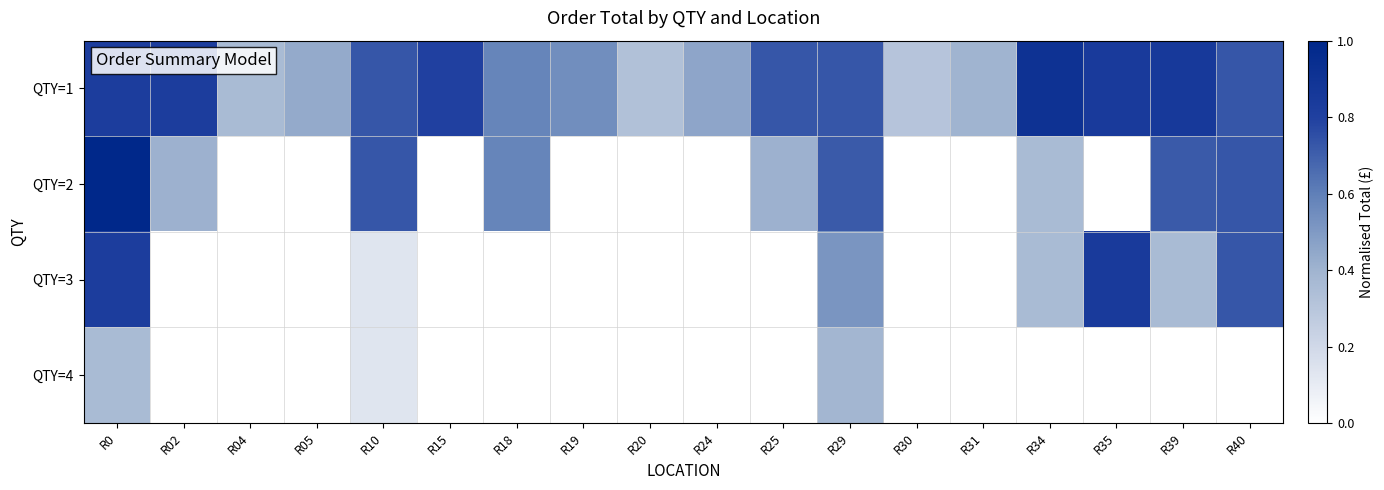

Which series has the largest total across all categories?

QTY=1